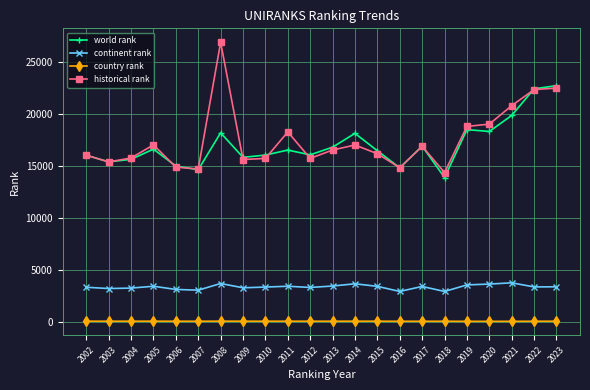

Which series has the largest range (max minus min)?

historical rank